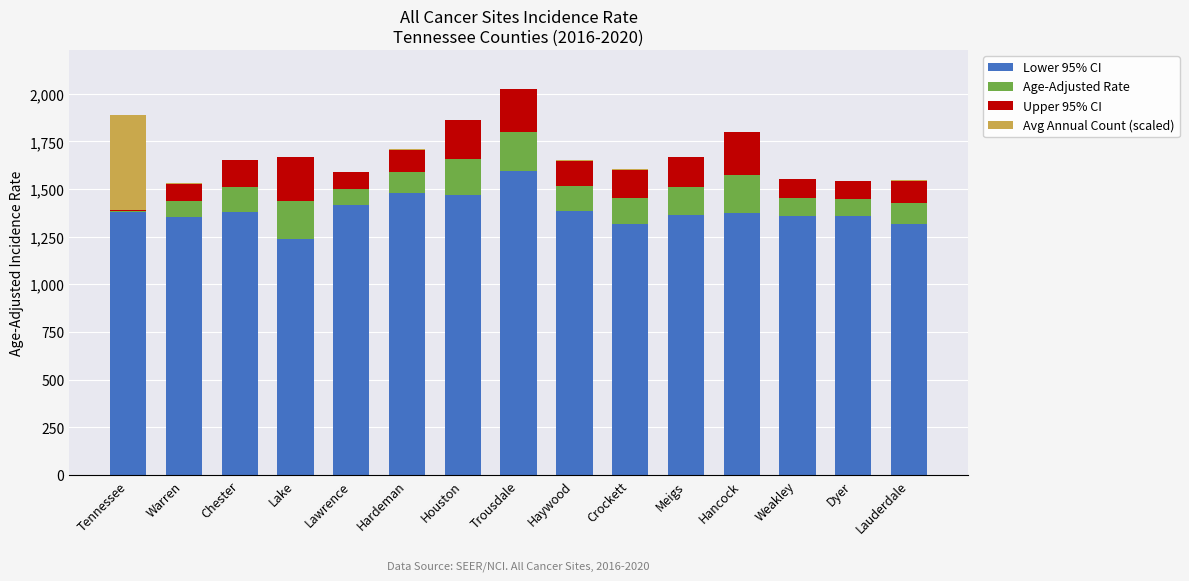

At which label does Lower 95% CI reach its peak?

Trousdale